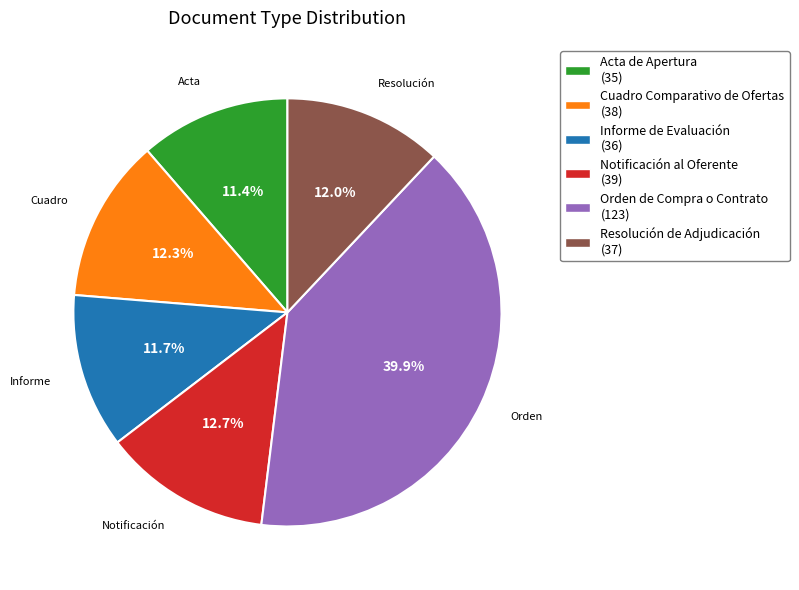

Is it true that Orden de Compra o Contrato is 40% of the pie?

True